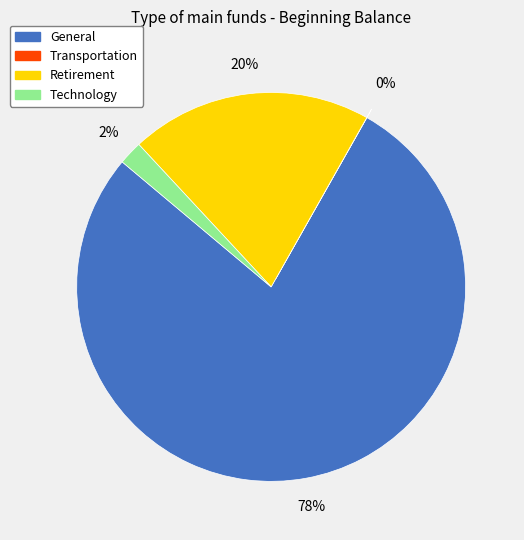

To the nearest percent, what is the average slice percentage?

25%